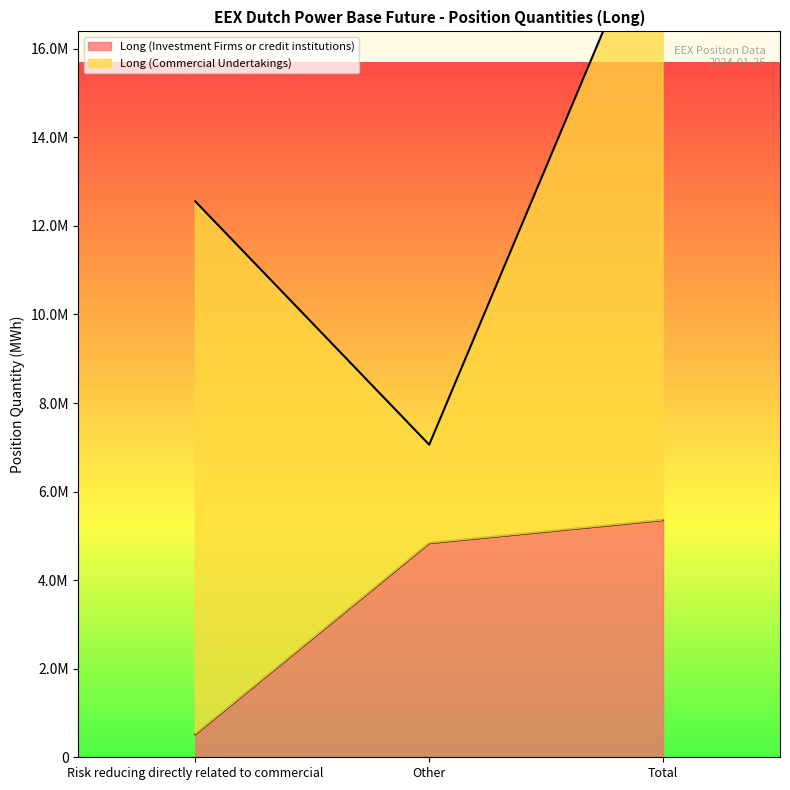

What value does the data have at Other, to the nearest 10?

4835910